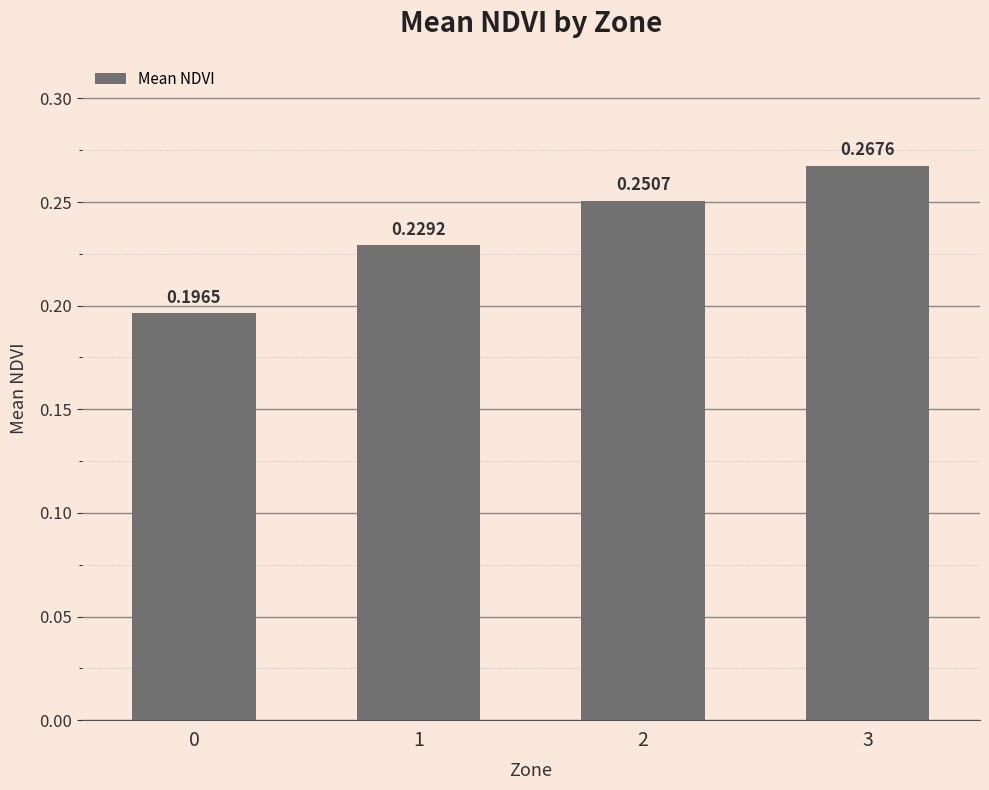

What is the difference between the maximum and minimum values?

0.1